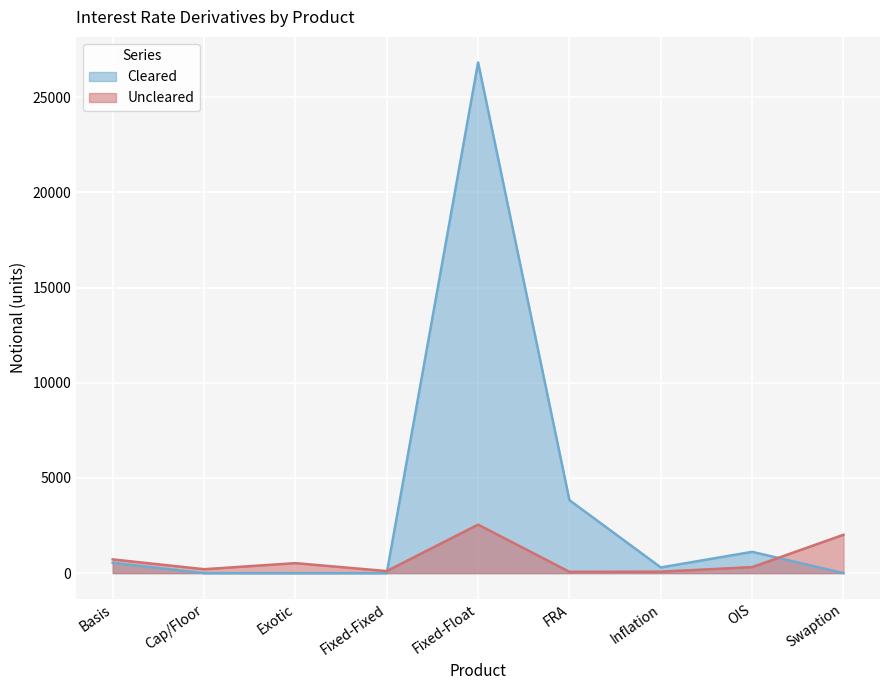

The value of Cleared2 at Inflation is 532. True or false?

False